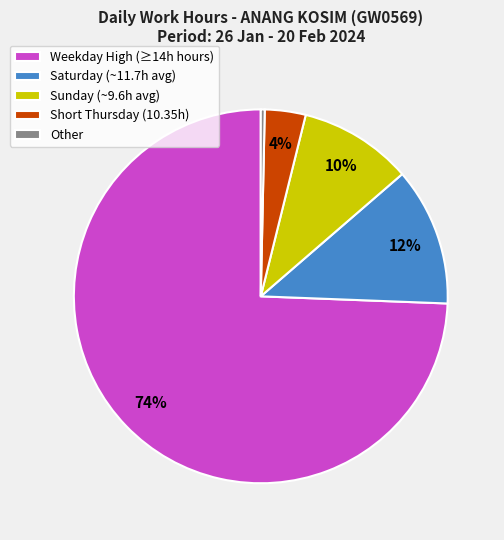

Is there a majority slice in this chart?

Yes